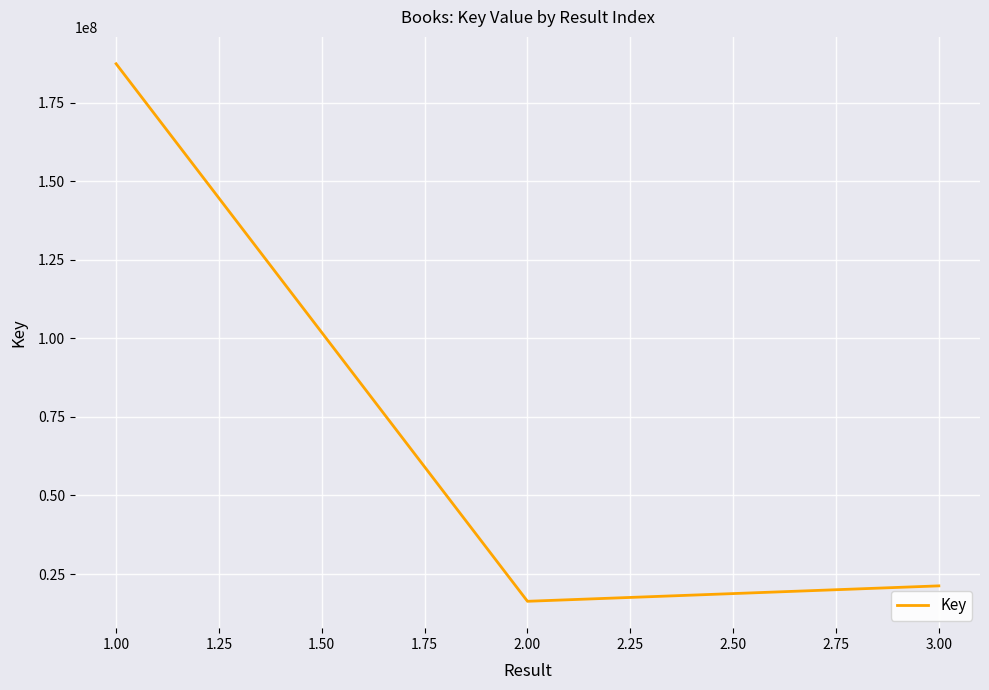

Which label corresponds to the largest value in the chart?

1.00